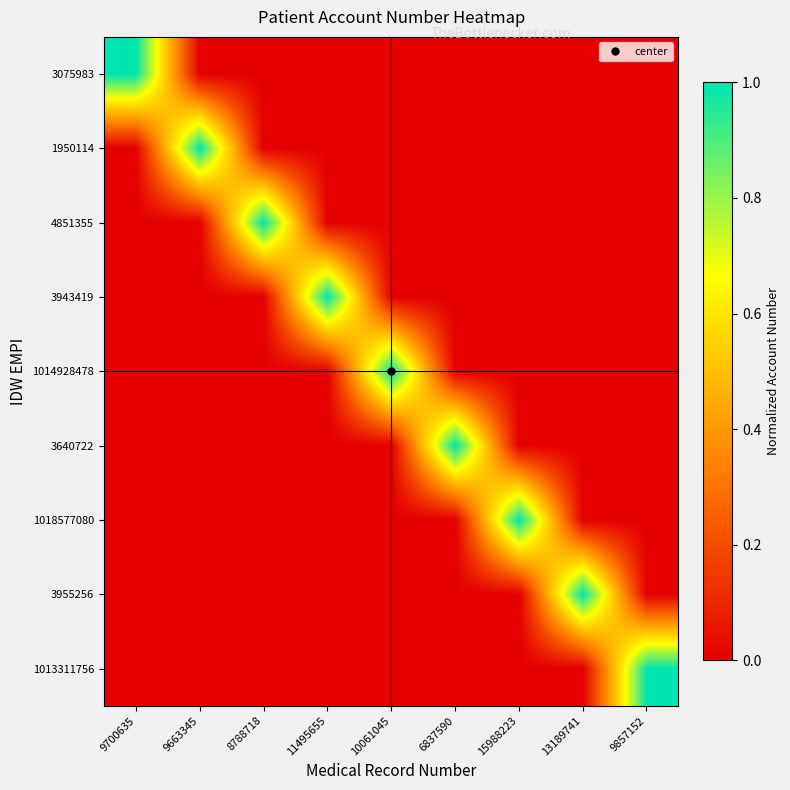

Count the number of data series in this chart.

9